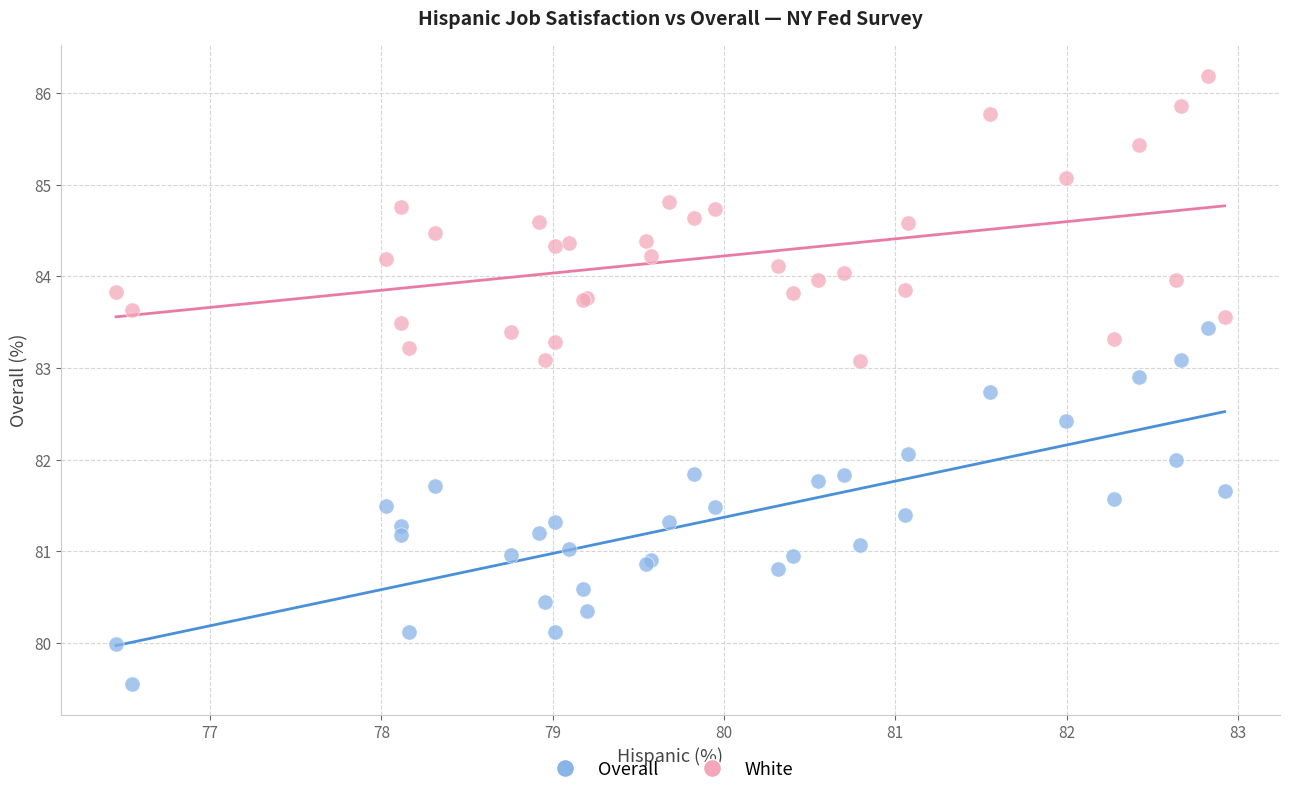

Which series reaches the minimum Y coordinate?

Overall